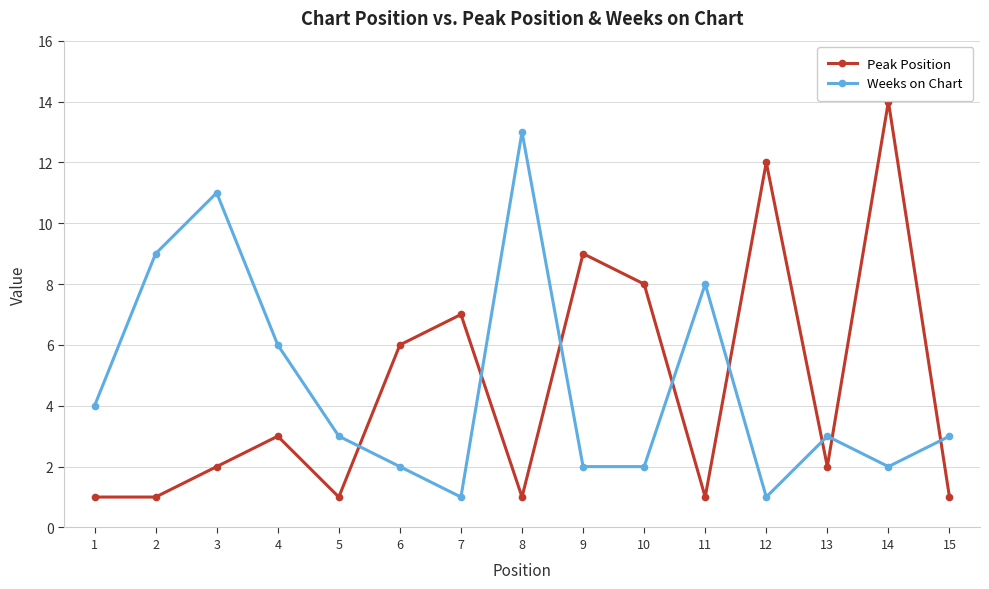

Rank the series at 11 from lowest to highest value.

Peak Position, Weeks on Chart